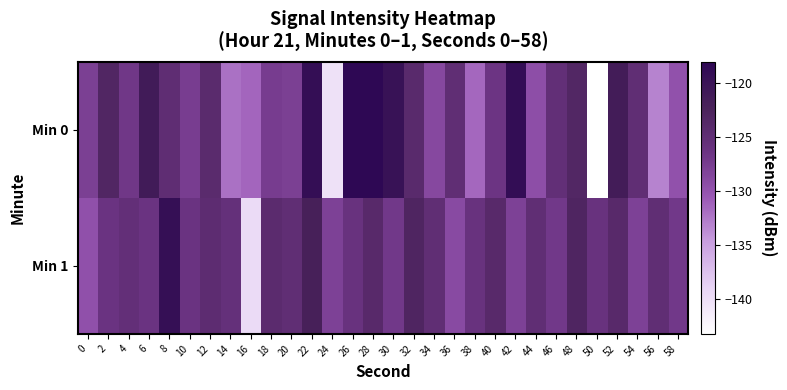

List the series in order of their overall mean, highest first.

Min 1, Min 0